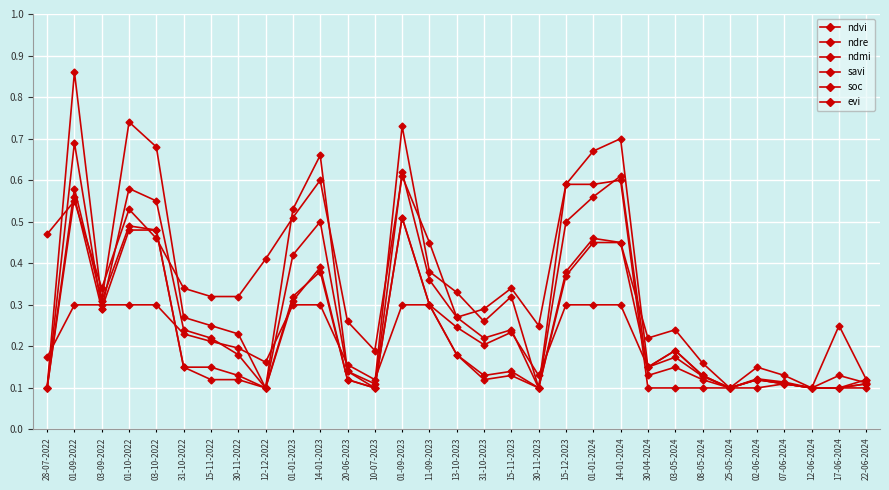

What is the minimum value shown in the chart?

0.1